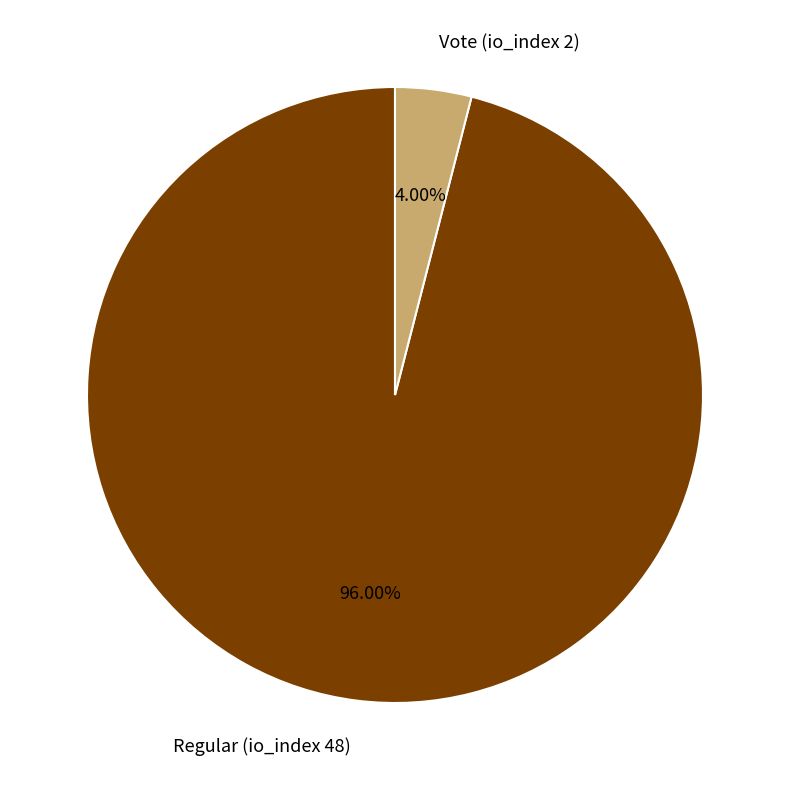

What is the smallest slice in the pie chart?

Vote (io_index 2)